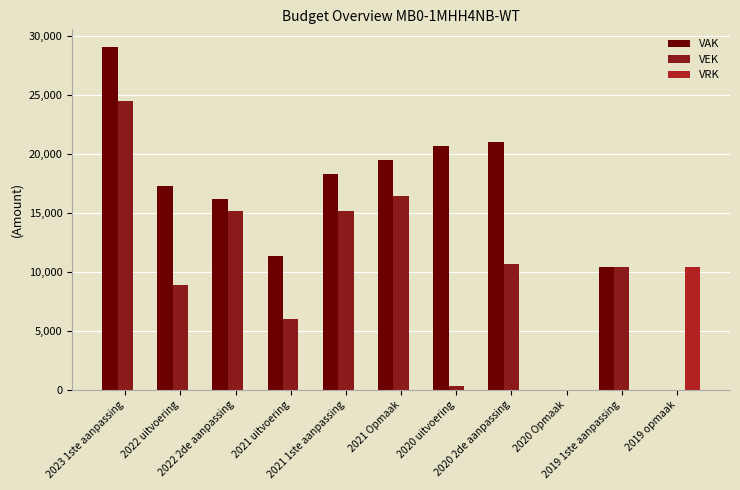

Which series has the largest total across all categories?

VAK